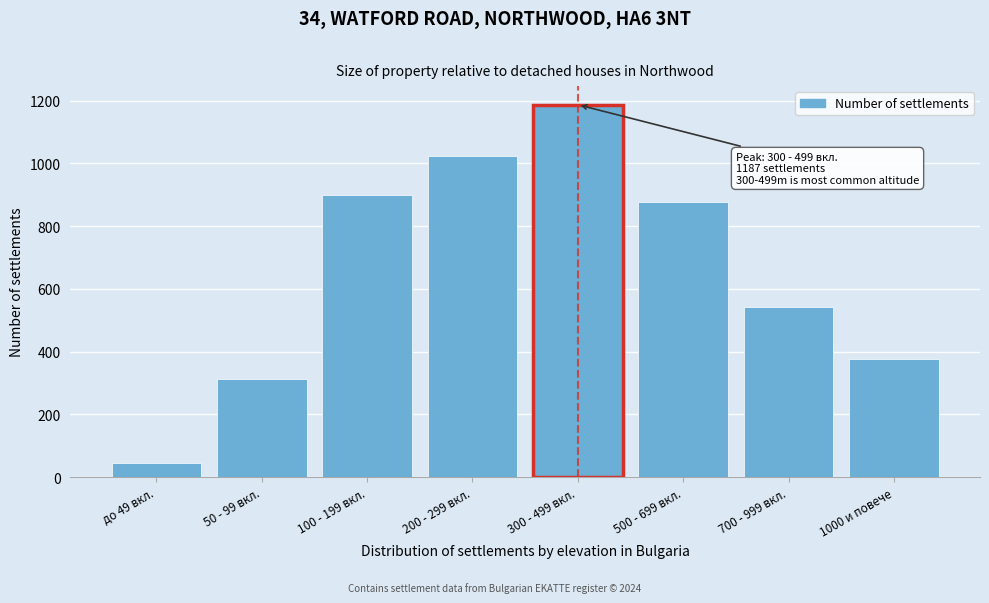

Reading right to left, extract all data points from this chart.

375	543	876	1187	1023	898	312	45